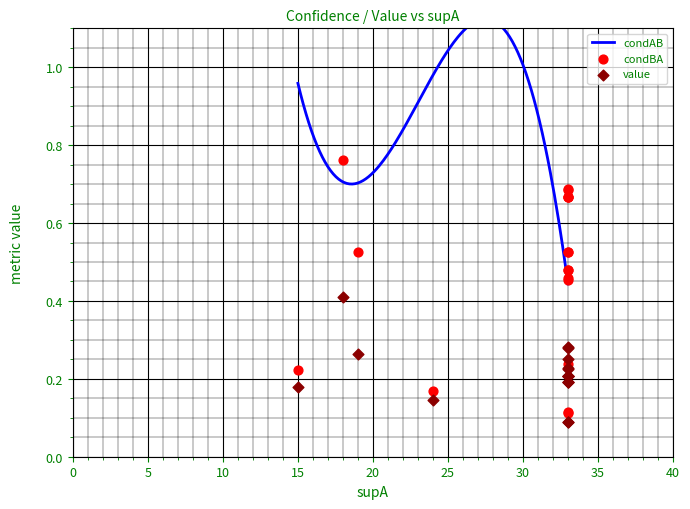

Which series has the largest total across all categories?

condBA